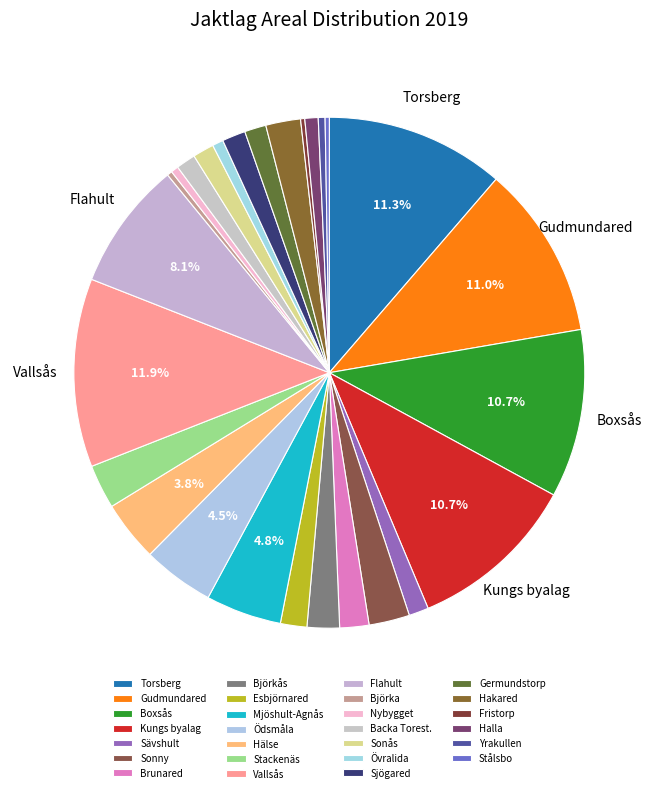

Which category has the smallest portion of the pie?

Fristorp